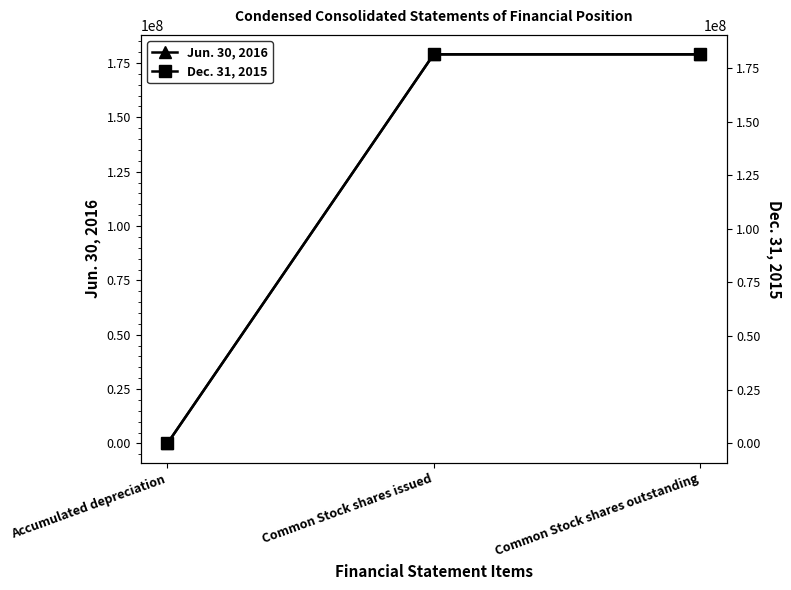

Reading right to left, list all the values displayed in this chart.

Jun. 30, 2016: Common Stock shares outstanding=178956974	Common Stock shares issued=178956974	Accumulated depreciation=-4927
Dec. 31, 2015: Common Stock shares outstanding=181303083	Common Stock shares issued=181303083	Accumulated depreciation=-4849